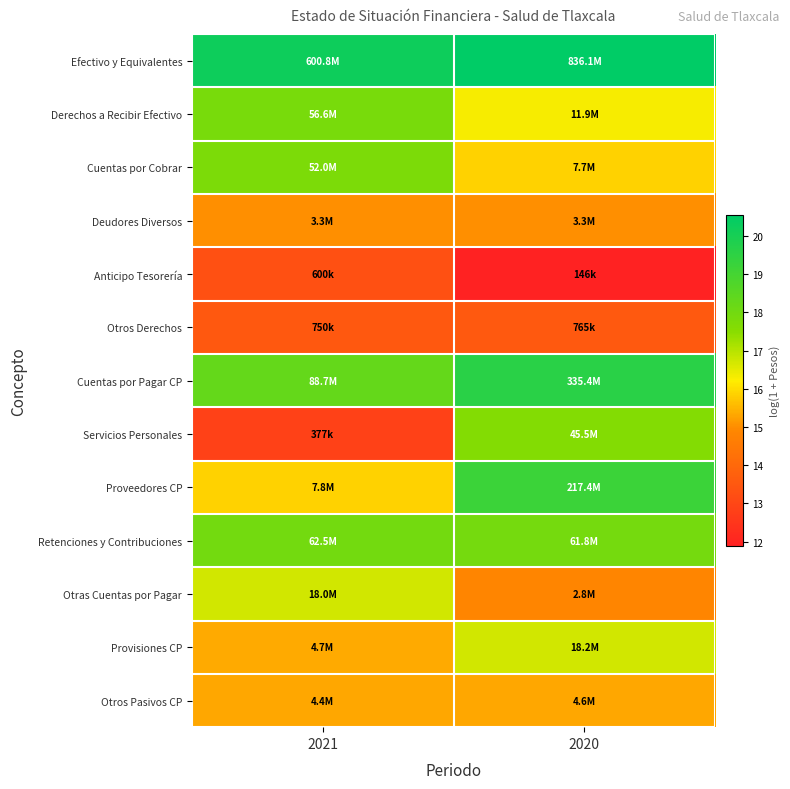

Reading left to right, what are all the values shown in this chart?

Efectivo y Equivalentes: 2021=20.2	2020=20.5
Derechos a Recibir Efectivo: 2021=17.9	2020=16.3
Cuentas por Cobrar: 2021=17.8	2020=15.9
Deudores Diversos: 2021=15.0	2020=15.0
Anticipo Tesorería: 2021=13.3	2020=11.9
Otros Derechos: 2021=13.5	2020=13.5
Cuentas por Pagar CP: 2021=18.3	2020=19.6
Servicios Personales: 2021=12.8	2020=17.6
Proveedores CP: 2021=15.9	2020=19.2
Retenciones y Contribuciones: 2021=18.0	2020=17.9
Otras Cuentas por Pagar: 2021=16.7	2020=14.8
Provisiones CP: 2021=15.4	2020=16.7
Otros Pasivos CP: 2021=15.3	2020=15.3